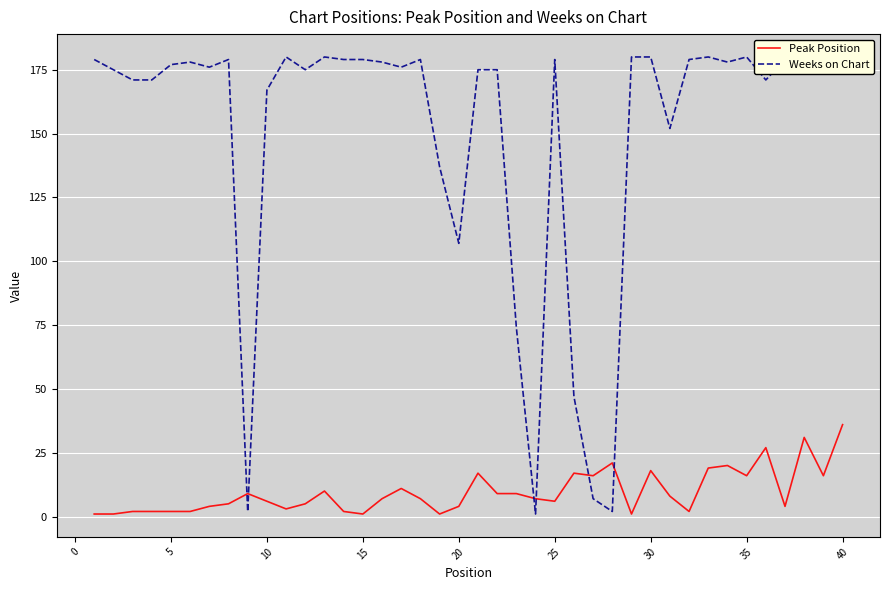

Which series has the widest spread of values?

Weeks on Chart